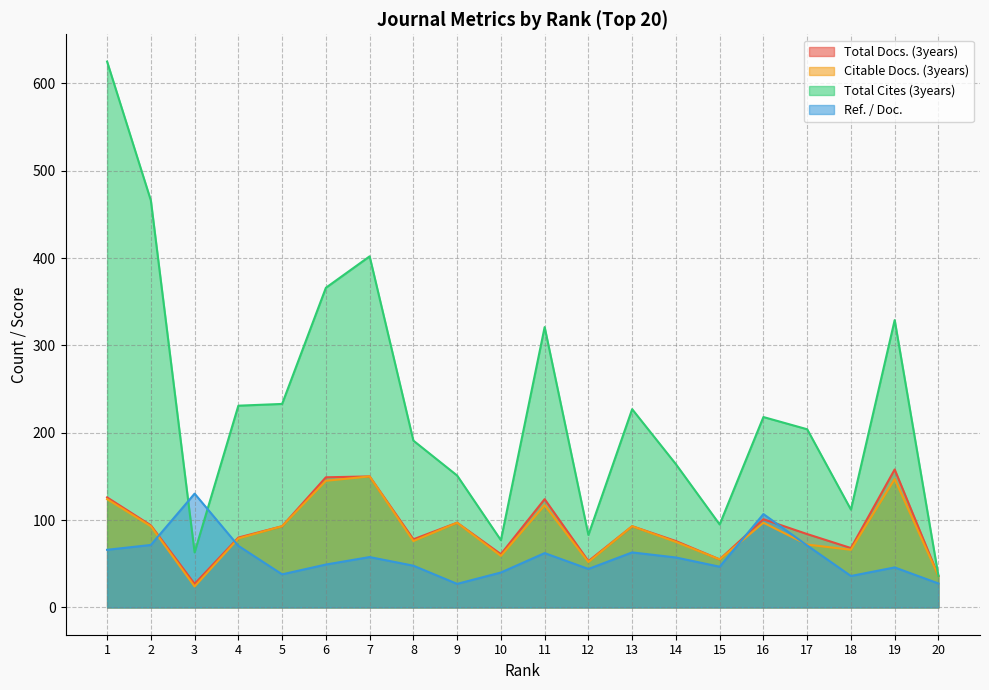

Reading left to right, transcribe all the data shown in this chart.

Total Docs. (3years): 1=126.0	2=94.0	3=27.0	4=80.0	5=93.0	6=149.0	7=150.0	8=78.0	9=97.0	10=61.0	11=124.0	12=53.0	13=93.0	14=76.0	15=55.0	16=101.0	17=84.0	18=68.0	19=158.0	20=36.0
Citable Docs. (3years): 1=124.0	2=93.0	3=24.0	4=79.0	5=93.0	6=145.0	7=150.0	8=76.0	9=97.0	10=59.0	11=117.0	12=52.0	13=93.0	14=75.0	15=55.0	16=97.0	17=72.0	18=66.0	19=147.0	20=36.0
Total Cites (3years): 1=625.0	2=466.0	3=63.0	4=231.0	5=233.0	6=366.0	7=402.0	8=191.0	9=151.0	10=77.0	11=321.0	12=83.0	13=227.0	14=164.0	15=95.0	16=218.0	17=204.0	18=112.0	19=329.0	20=36.0
Ref. / Doc.: 1=66.0	2=71.5	3=130.3	4=70.5	5=37.9	6=49.1	7=57.7	8=47.8	9=27.0	10=40.0	11=62.2	12=44.1	13=63.0	14=57.2	15=46.6	16=106.9	17=71.0	18=36.0	19=45.8	20=27.5